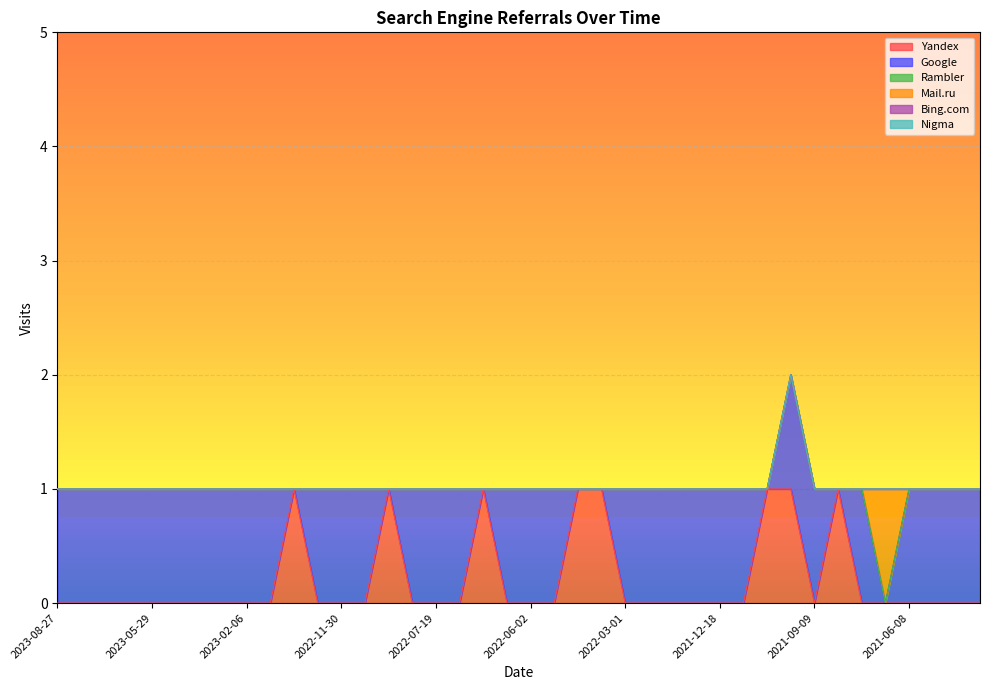

Rank the categories by Yandex value from lowest to highest.

2023-08-27, 2023-07-28, 2023-06-23, 2023-06-21, 2023-05-29, 2023-05-15, 2023-02-27, 2023-02-25, 2023-02-06, 2023-02-05, 2023-01-04, 2022-11-30, 2022-11-17, 2022-08-04, 2022-07-19, 2022-06-21, 2022-06-10, 2022-06-02, 2022-05-19, 2022-03-01, 2022-01-27, 2022-01-24, 2021-12-31, 2021-12-18, 2021-12-14, 2021-09-09, 2021-08-10, 2021-07-02, 2021-06-08, 2021-06-05, 2021-05-05, 2021-05-04, 2023-01-23, 2022-11-07, 2022-06-14, 2022-05-13, 2022-04-17, 2021-11-27, 2021-11-04, 2021-09-05